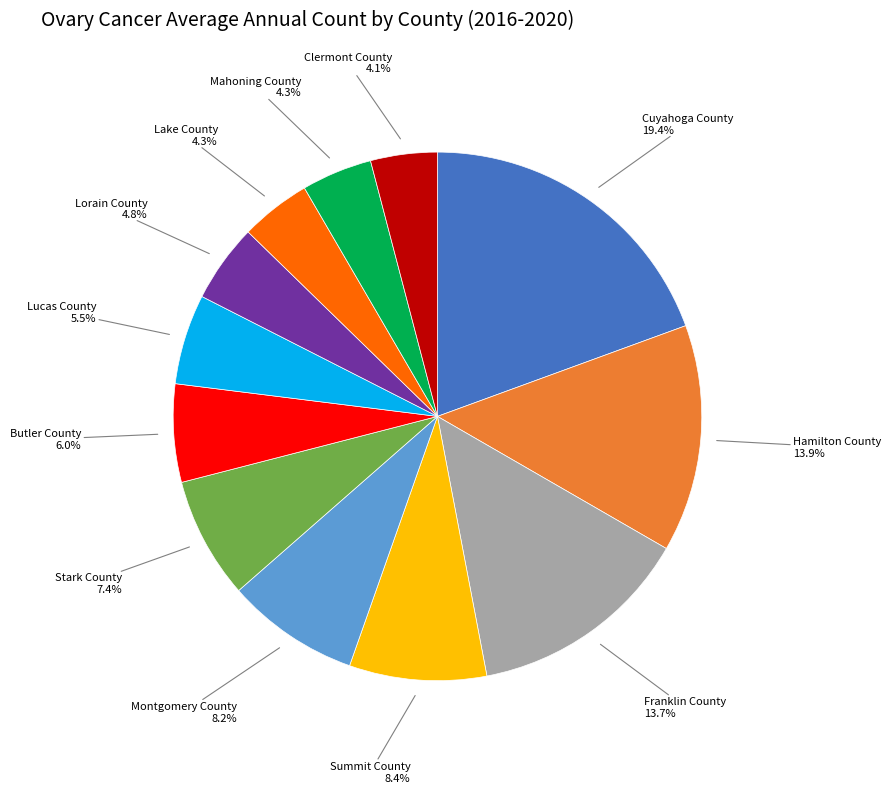

Does any single category account for the majority?

No